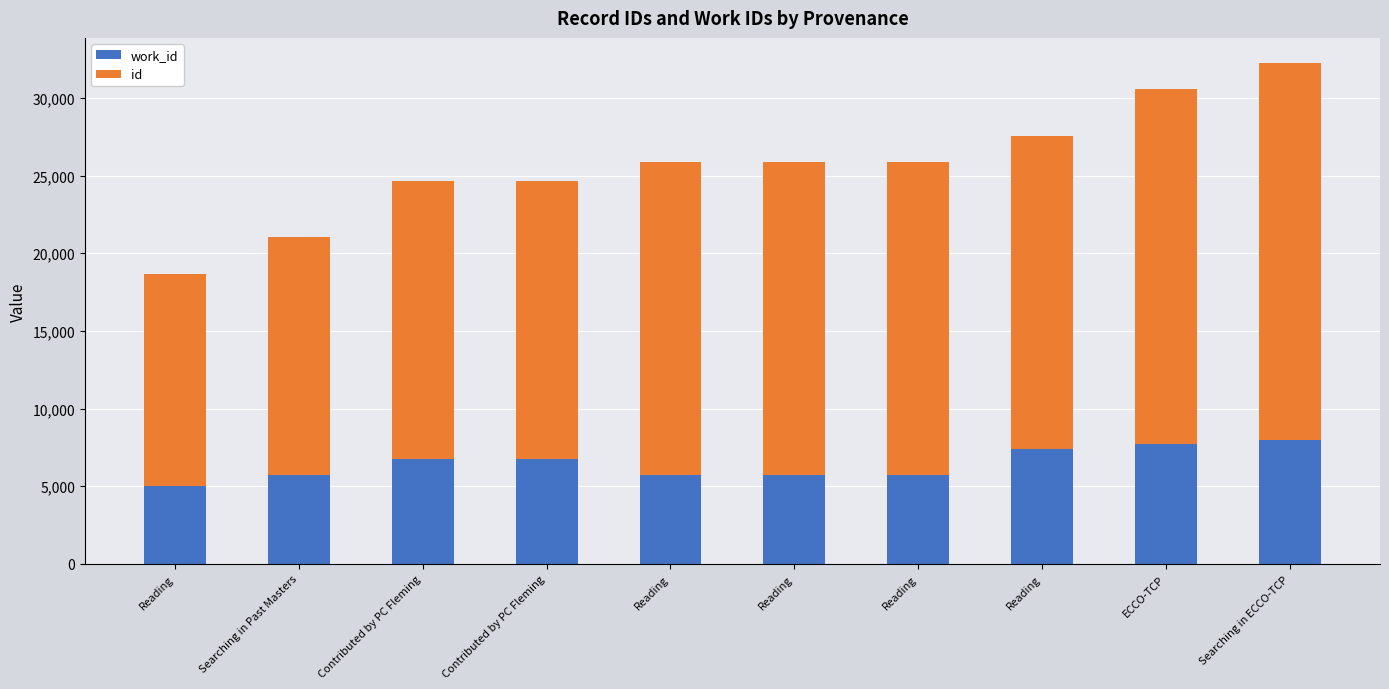

Which series changed the most between Reading and Reading?

work_id